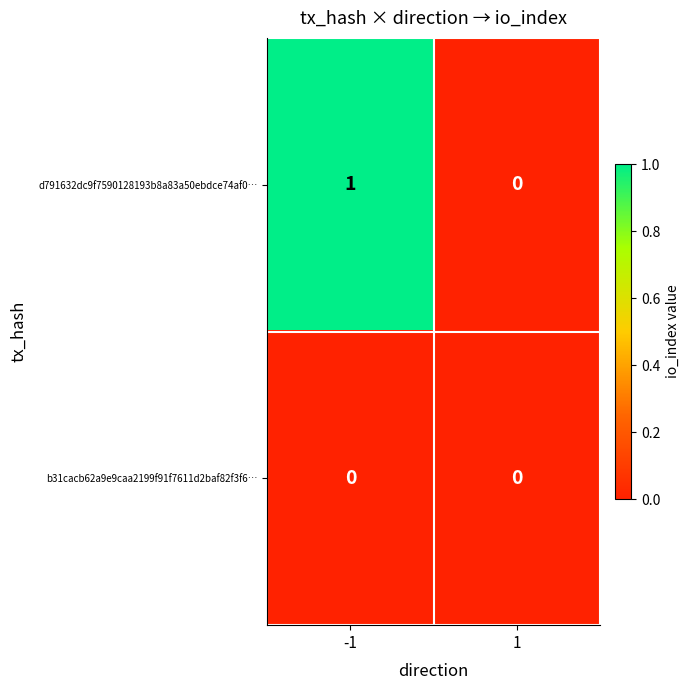

Reading left to right, transcribe all the data shown in this chart.

d791632dc9f7590128193b8a83a50ebdce74af0…: 1	0
b31cacb62a9e9caa2199f91f7611d2baf82f3f6…: 0	0